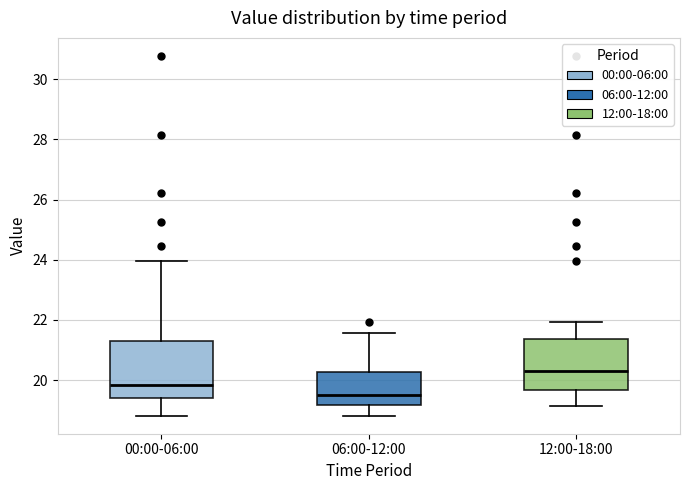

Reading left to right, read every box against the y-axis: the position of its median line, the range the box covers, and the ends of its whiskers. The values are not printed on the chart, so give them approximately, as read against the axis.

00:00-06:00: median 19.8, box 19.4 to 21.4, whiskers 18.8 to 24.0
06:00-12:00: median 19.6, box 19.2 to 20.2, whiskers 18.8 to 21.6
12:00-18:00: median 20.2, box 19.6 to 21.4, whiskers 19.2 to 22.0